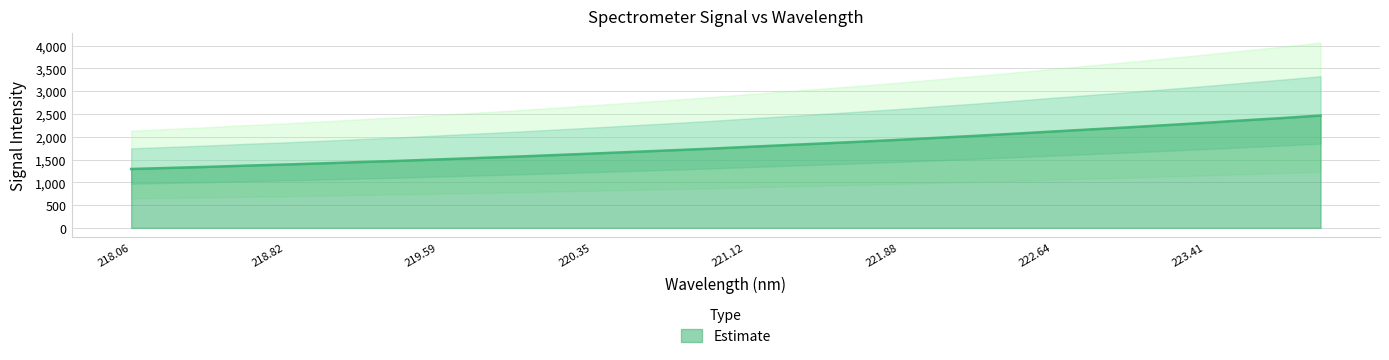

At which label does the data first exceed 1775?

221.12